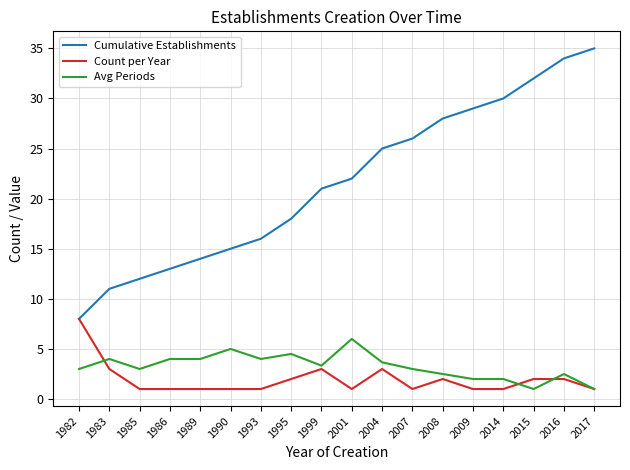

What is the approximate value of Cumulative Establishments at 2001?

22.0